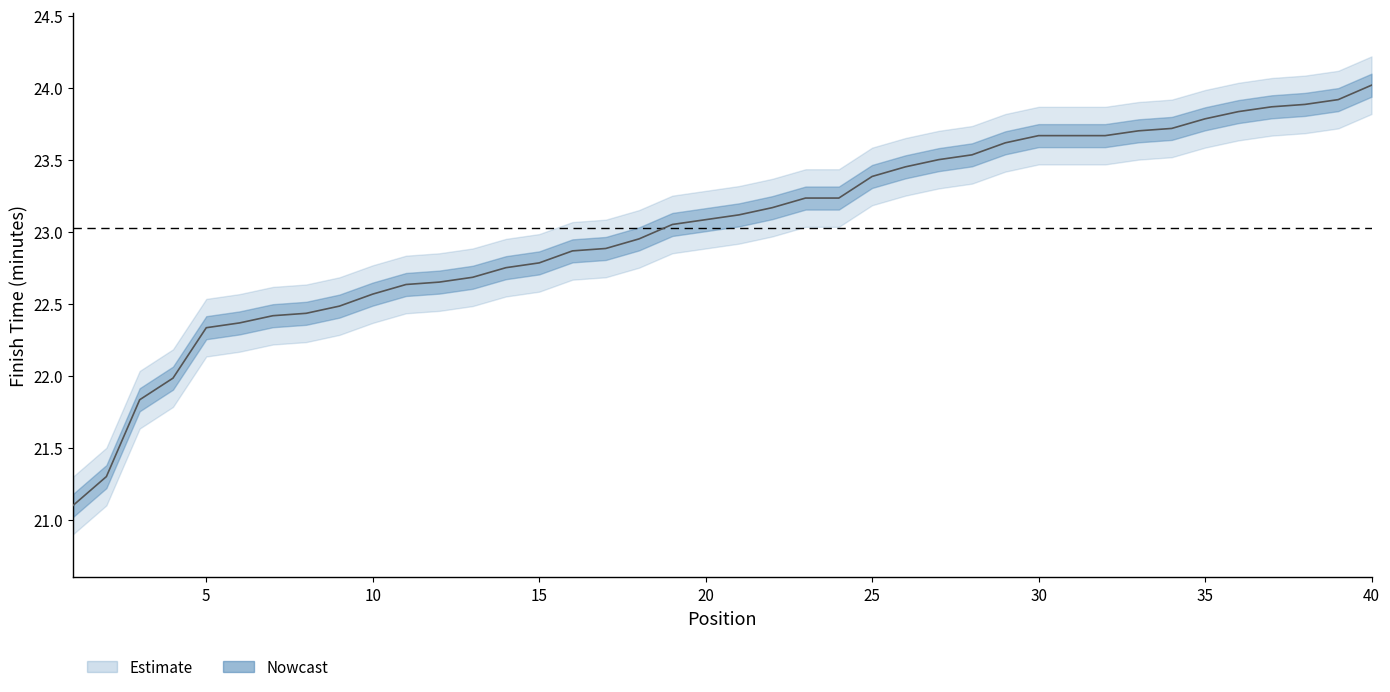

What is the total value across all series at 16?

68.6